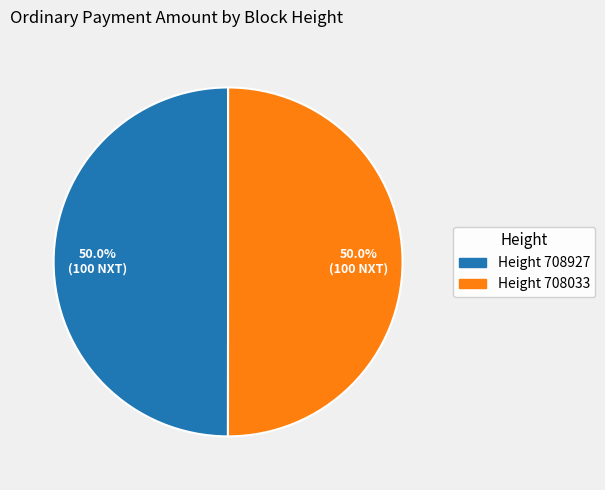

What percentage do Height 708927 and Height 708033 together represent?

100.0%